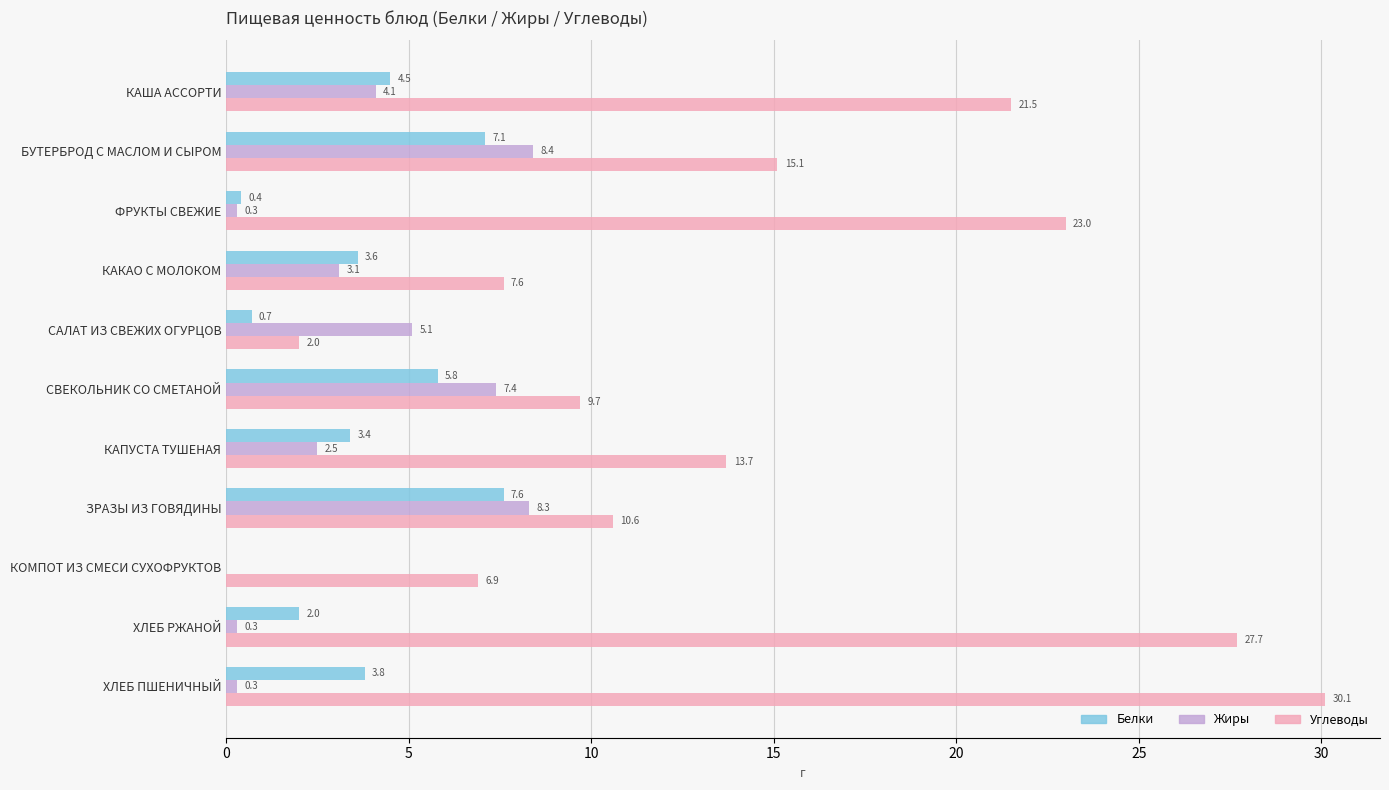

Which series changed the most between КАША АССОРТИ and КОМПОТ ИЗ СМЕСИ СУХОФРУКТОВ?

Углеводы